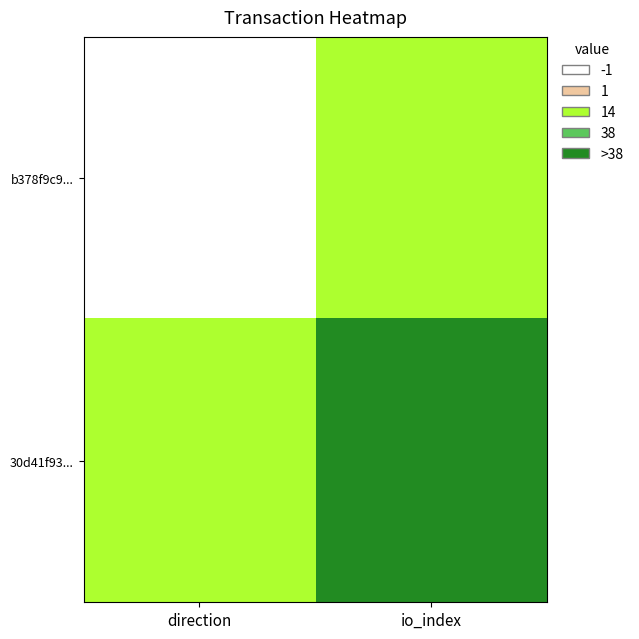

Between direction and io_index, which series saw the biggest shift?

30d41f93...